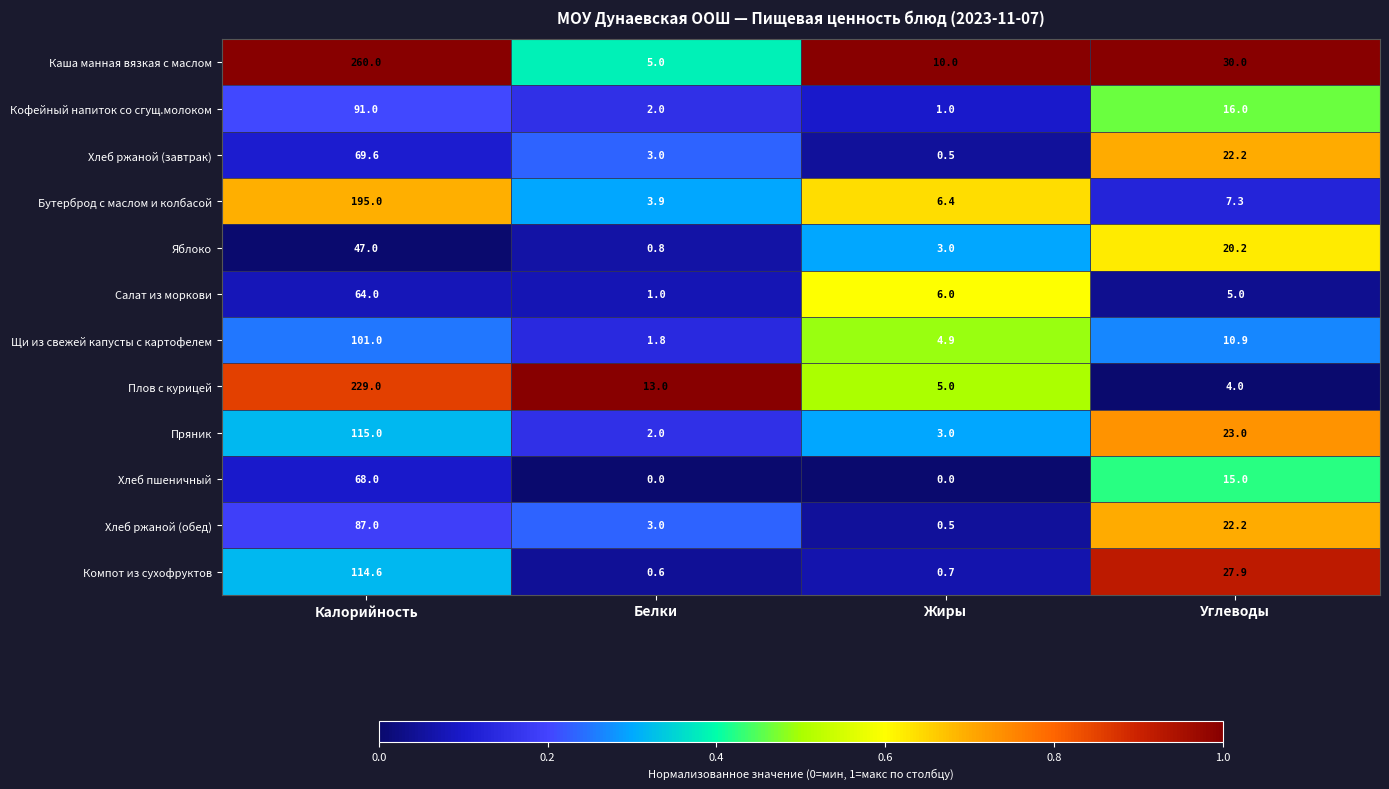

Rank the series by their maximum value, from highest to lowest.

Каша манная вязкая с маслом, Плов с курицей, Бутерброд с маслом и колбасой, Пряник, Компот из сухофруктов, Щи из свежей капусты с картофелем, Кофейный напиток со сгущ.молоком, Хлеб ржаной (обед), Хлеб ржаной (завтрак), Хлеб пшеничный, Салат из моркови, Яблоко